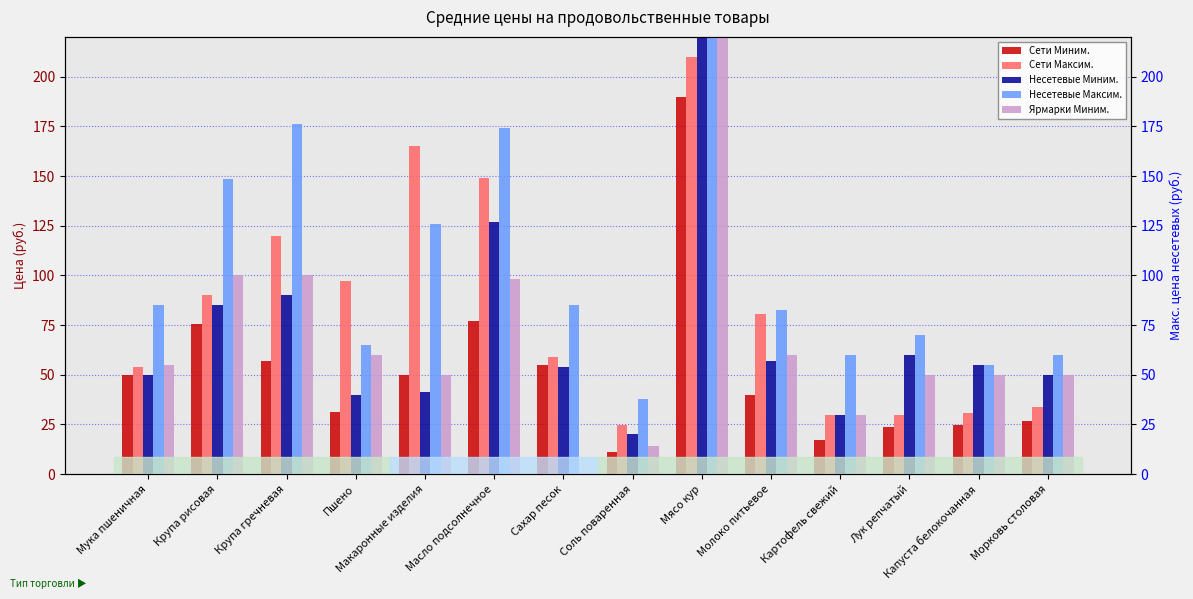

Is it true that Несетевые Миним. equals 50.0 at Мука пшеничная?

True